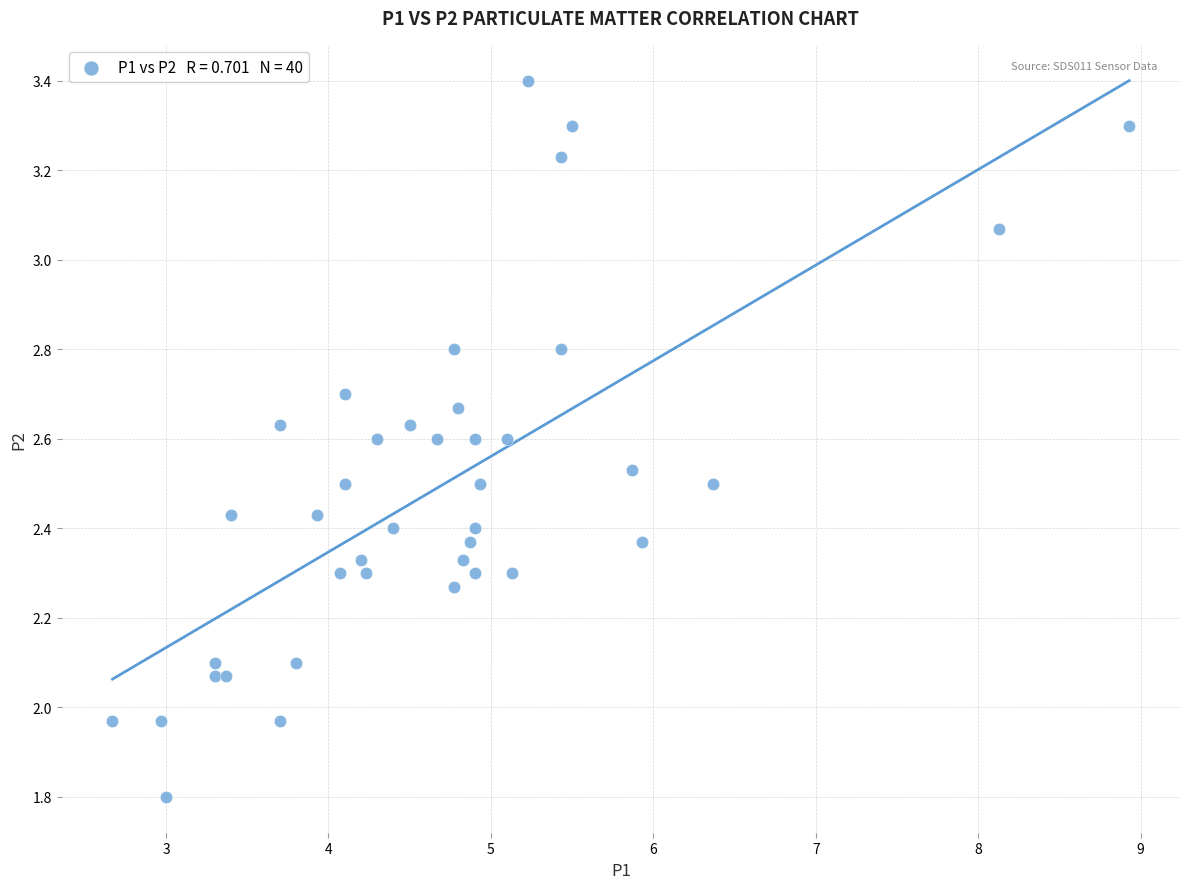

What is the range of X values (max minus min)?

6.3